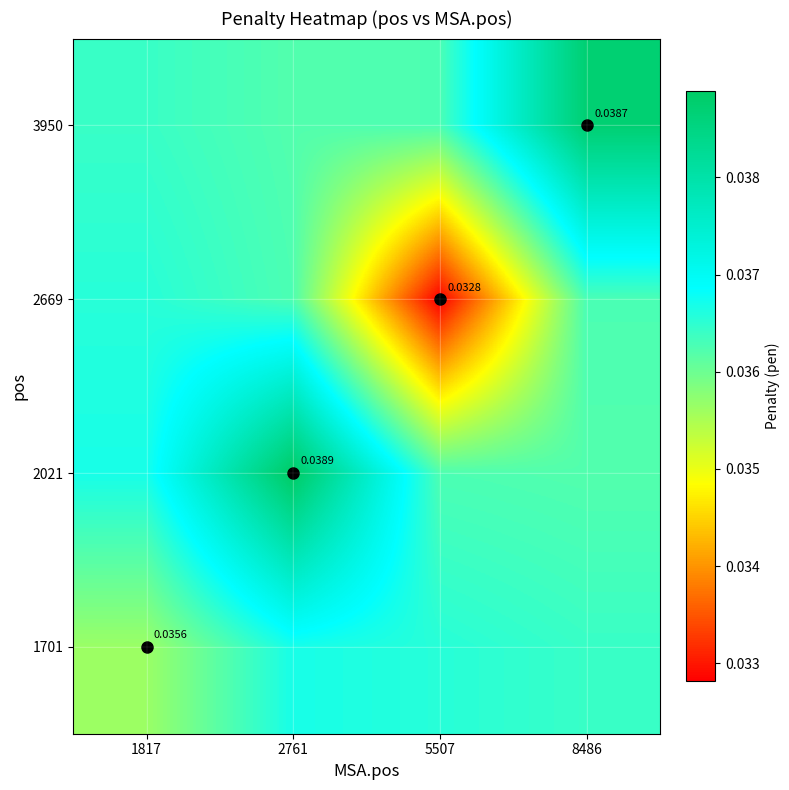

The value of 1701 at 5507 is 0.1. True or false?

False